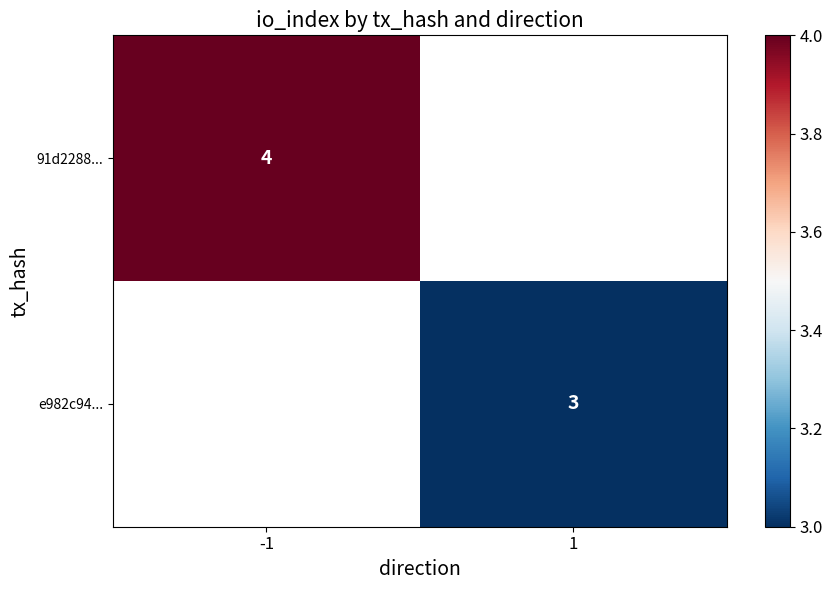

The 91d2288... series shows 2.0 at -1. True or false?

False